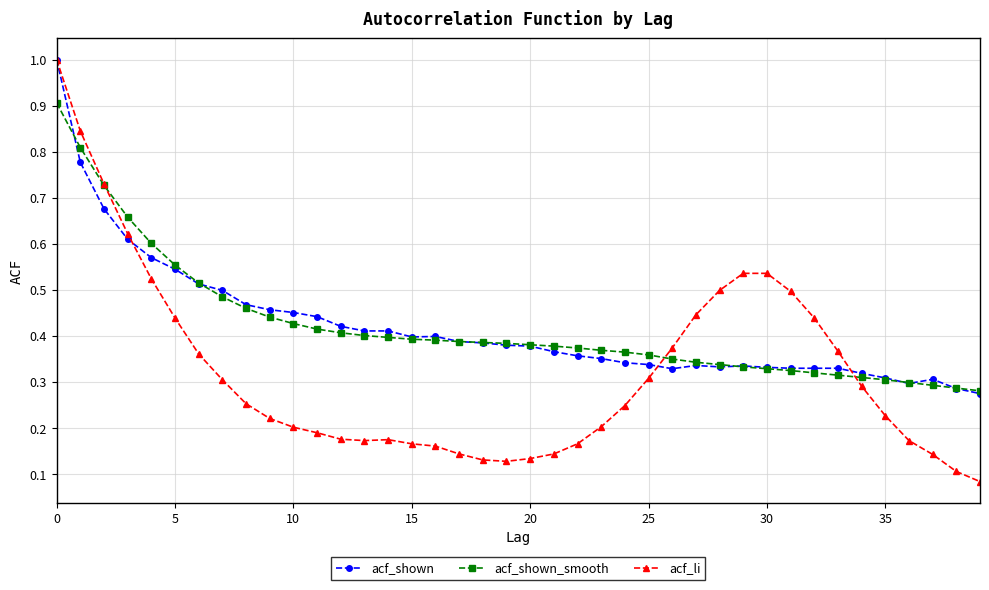

Which series has the largest range (max minus min)?

acf_li